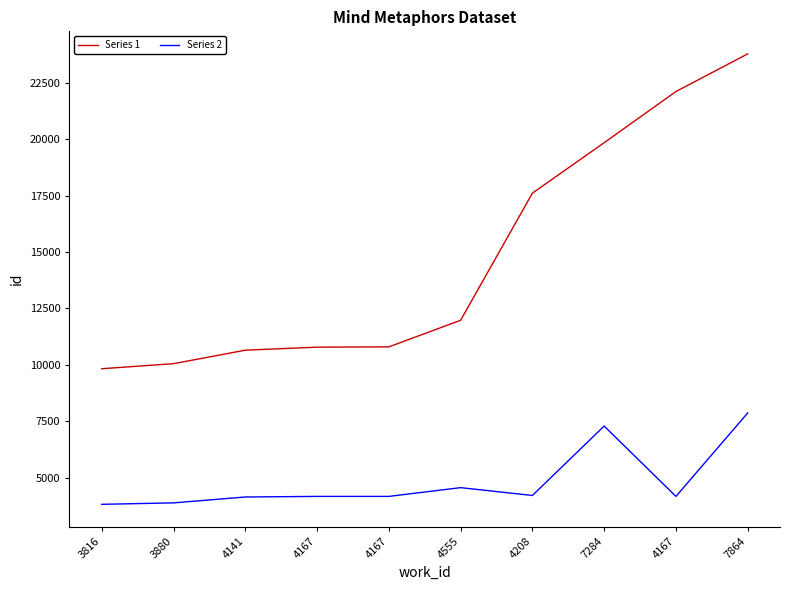

Reading left to right, extract all data points from this chart.

Series 1: 3816=9825	3880=10049	4141=10646	4167=10781	4167=10793	4555=11971	4208=17604	7284=19841	4167=22108	7864=23778
Series 2: 3816=3816	3880=3880	4141=4141	4167=4167	4167=4167	4555=4555	4208=4208	7284=7284	4167=4167	7864=7864